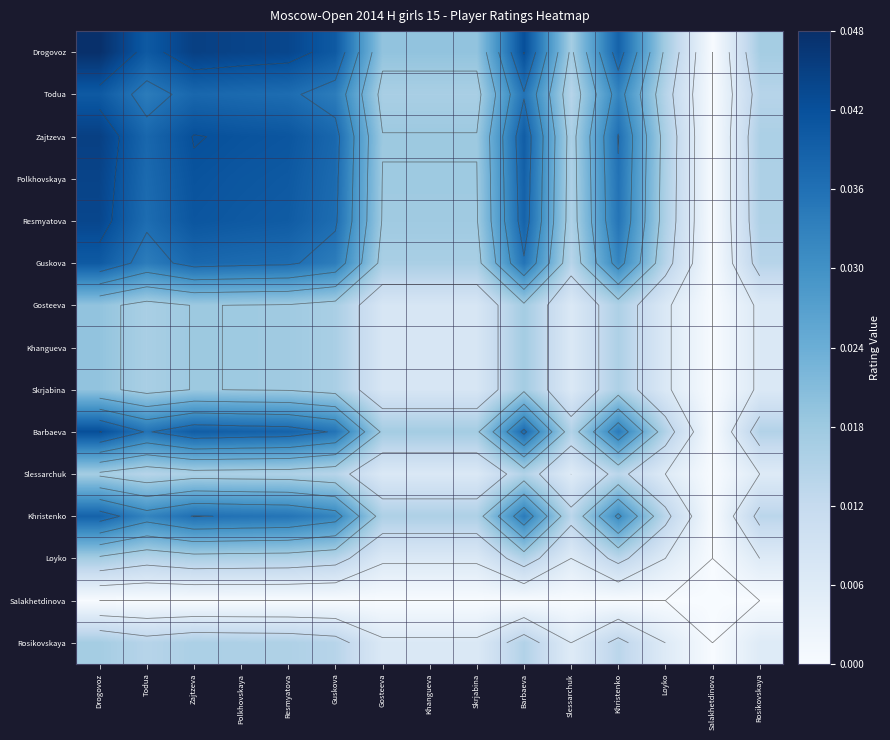

How many positive values does the Todua series have?

14